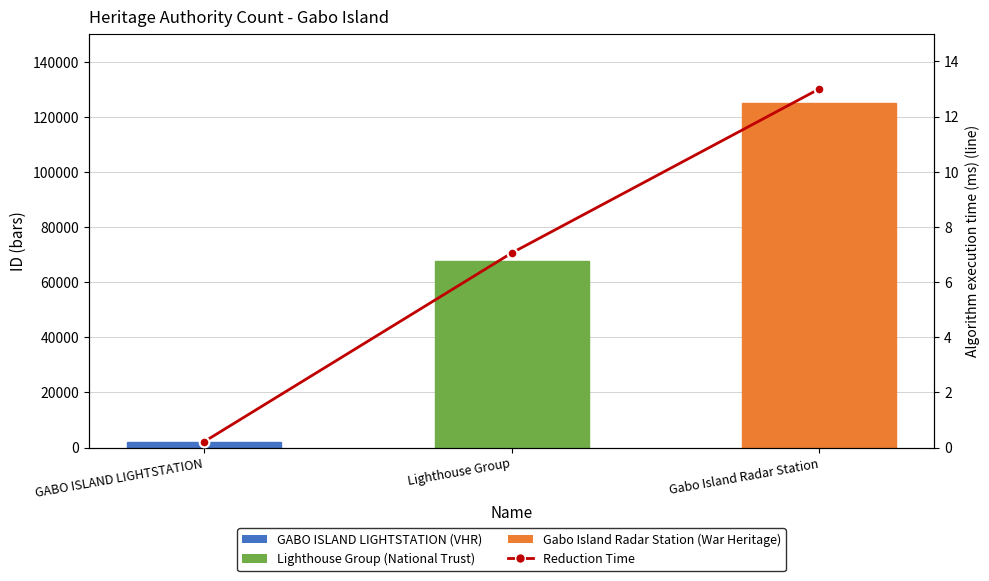

Read the ID value at GABO ISLAND LIGHTSTATION.

2022.0